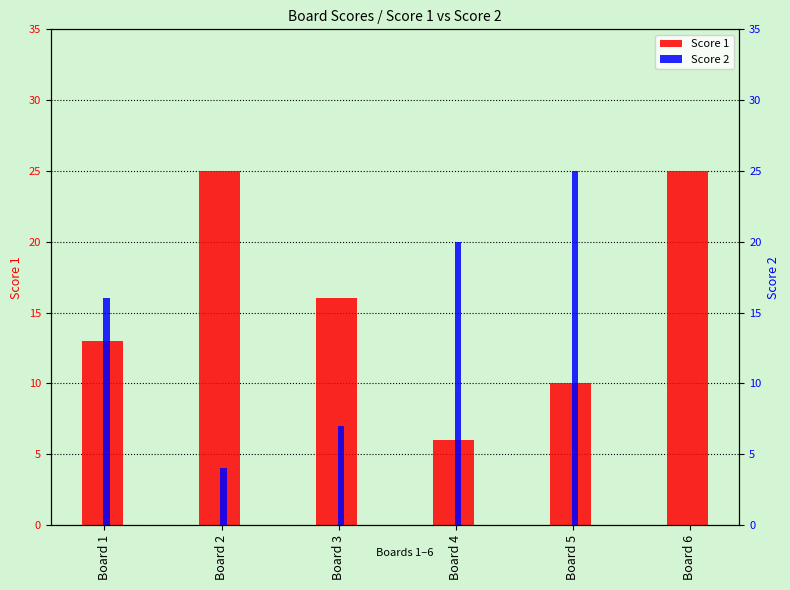

What is the value of the Score 1 bar at the 2nd from the left?

25